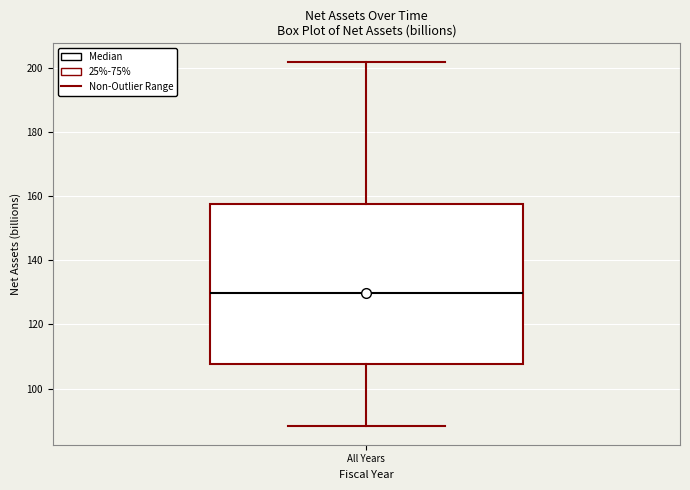

Where is the upper edge of the box for All Years on the y-axis? The values are not printed on the chart, so give them approximately, as read against the axis.

158